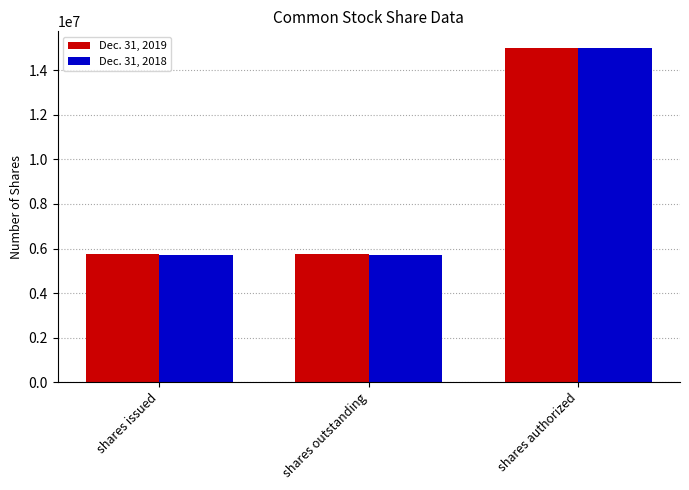

What is the spread (max minus min) of values at shares issued?

28274